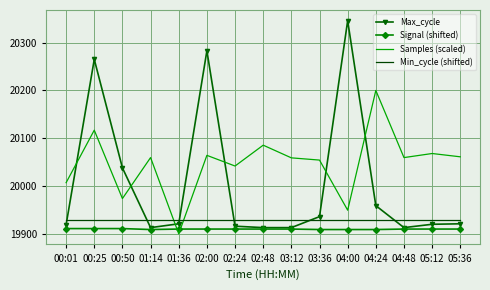

Where do Min_cycle (shifted) and Samples (scaled) first cross each other?

01:14 and 01:36